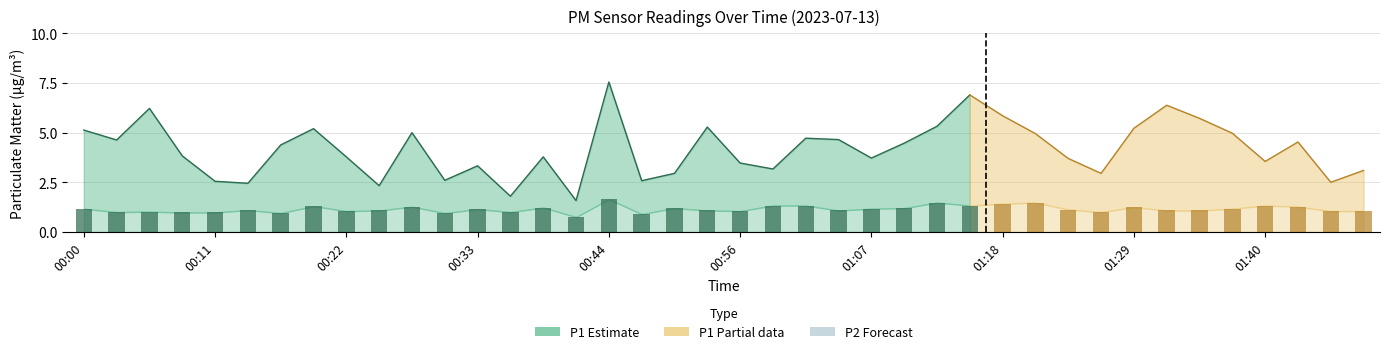

Rank the series at 00:47 from highest to lowest value.

P1, P2